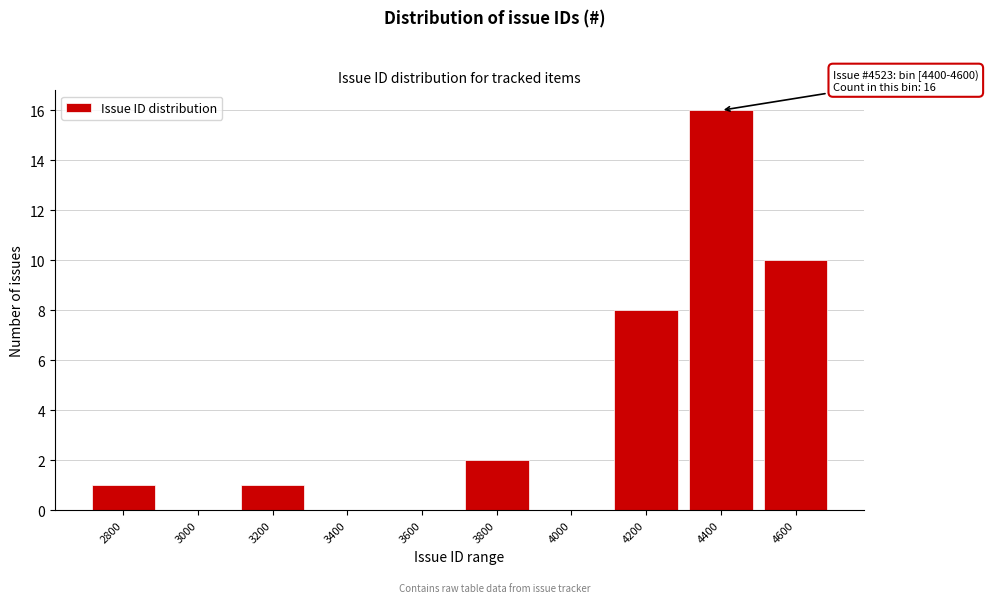

Reading left to right, transcribe all the data shown in this chart.

2800=1	3000=0	3200=1	3400=0	3600=0	3800=2	4000=0	4200=8	4400=16	4600=10